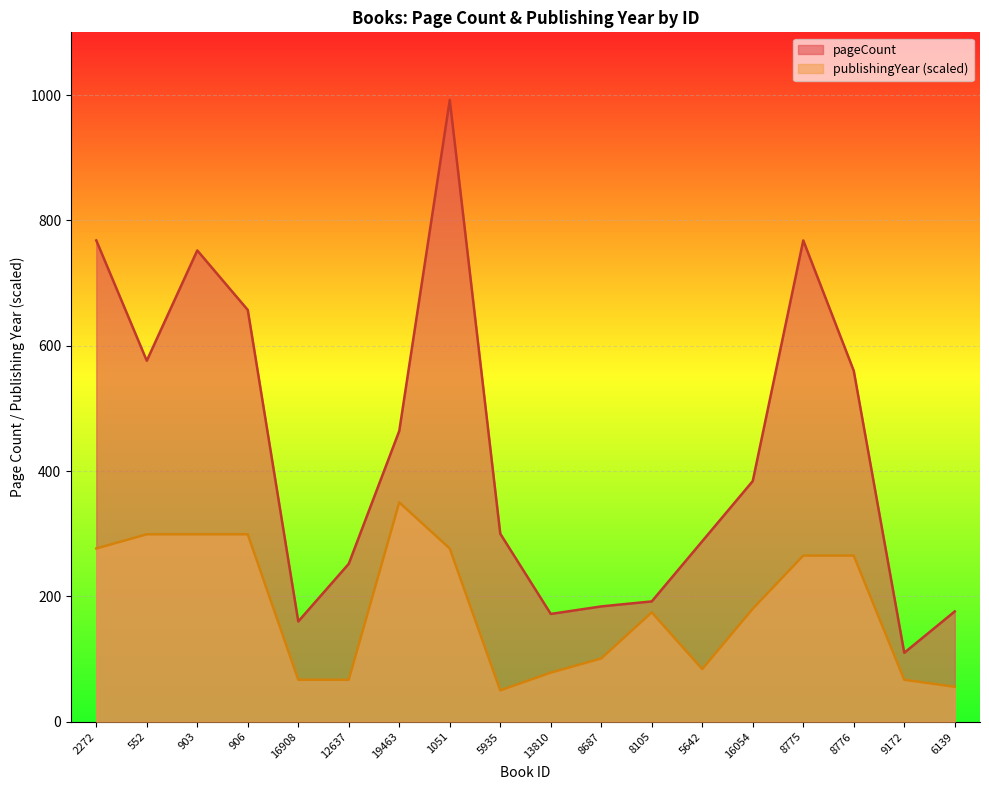

What is the lowest value of the publishingYear series?

50.0